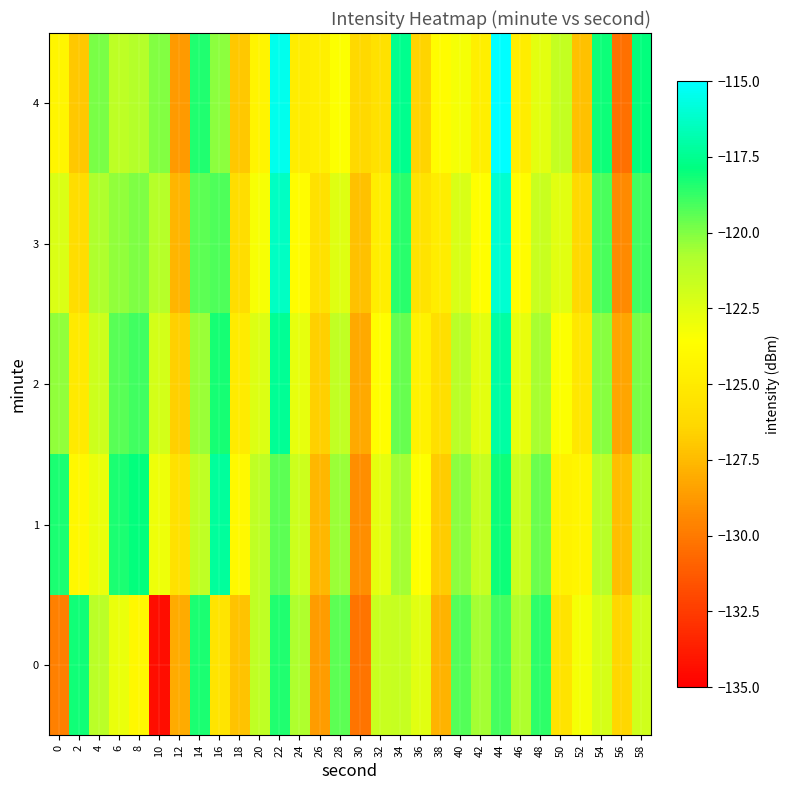

At how many categories does at least one series exceed -127?

30